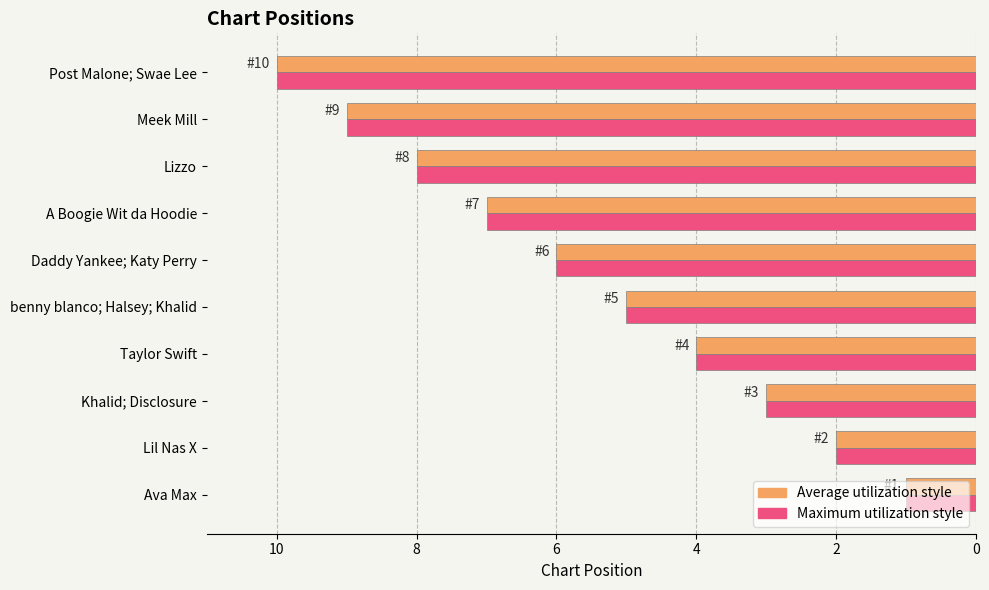

At which category is the sum across all series the highest?

Post Malone; Swae Lee